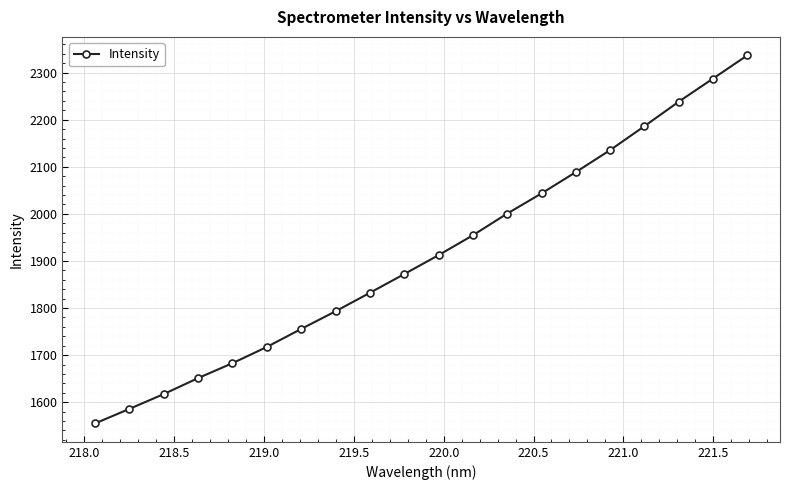

Does the chart have visible grid lines?

Yes